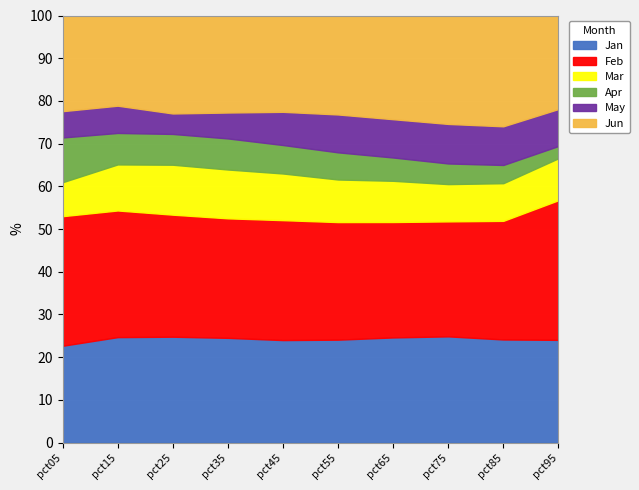

Rank the series at pct85 from lowest to highest value.

Apr, Mar, May, Jan, Jun, Feb